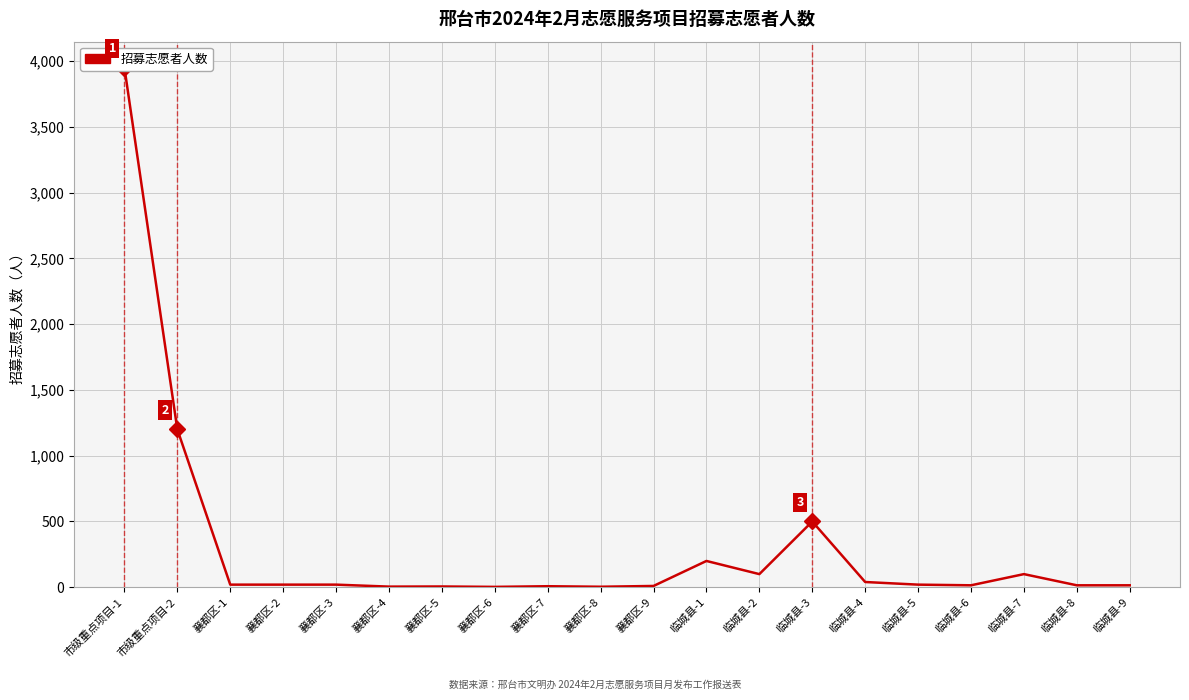

What is the sum of the values at 襄都区-7 and 市级重点项目-2?

1208